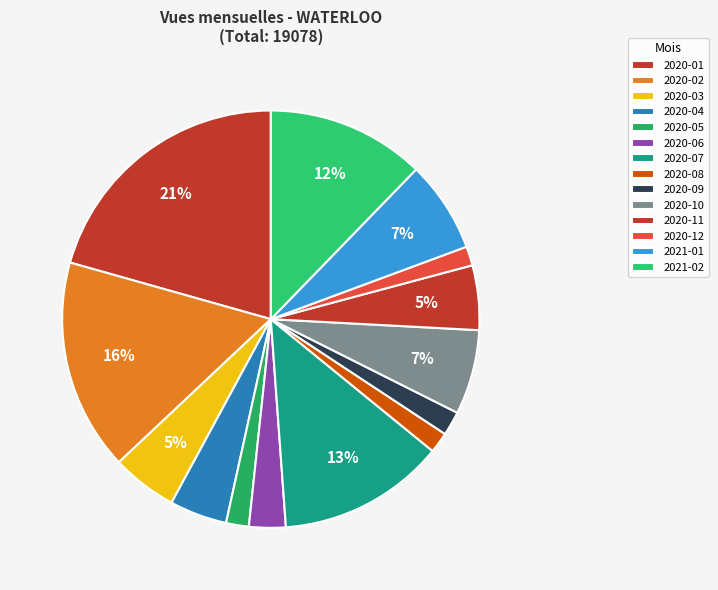

The 2020-12 slice represents 1% of the pie. True or false?

True